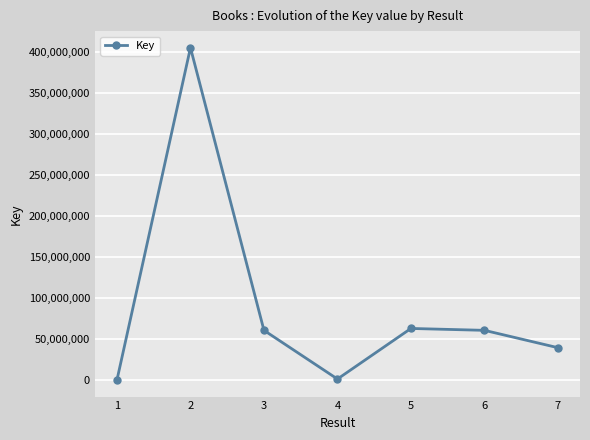

How many lines are shown in the chart?

1